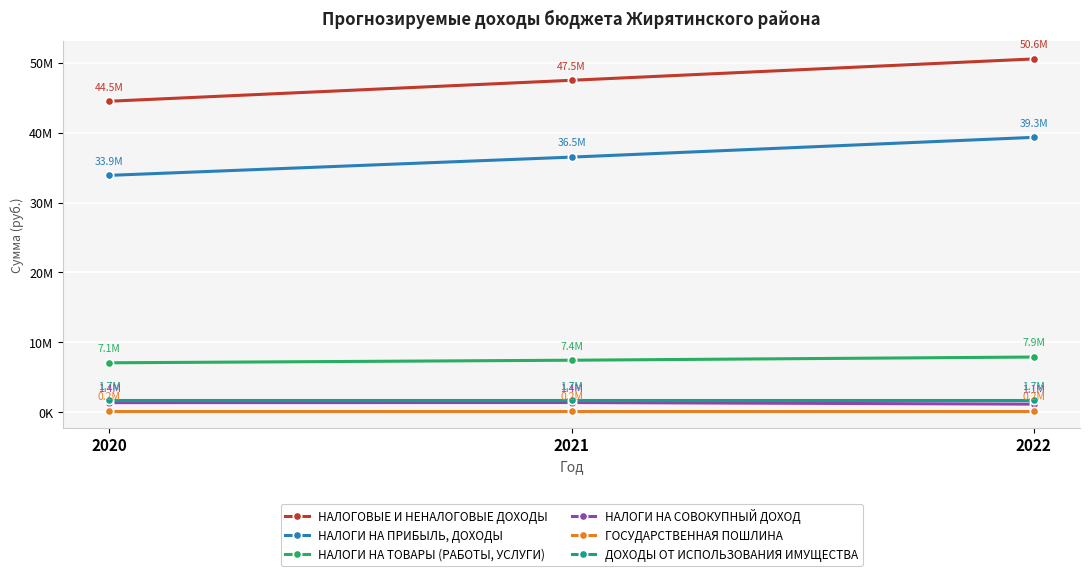

What is the lowest value of the ДОХОДЫ ОТ ИСПОЛЬЗОВАНИЯ ИМУЩЕСТВА series?

1672304